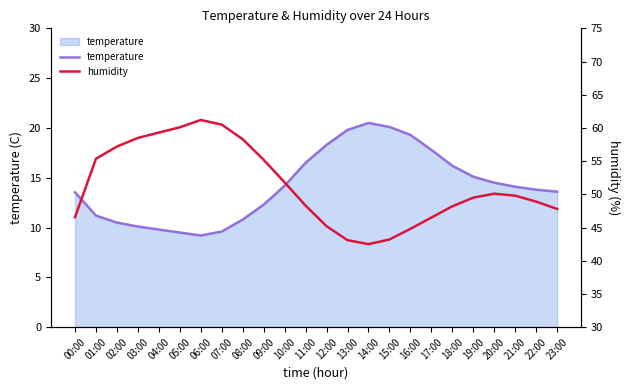

What are all the series names shown in the legend?

temperature, humidity